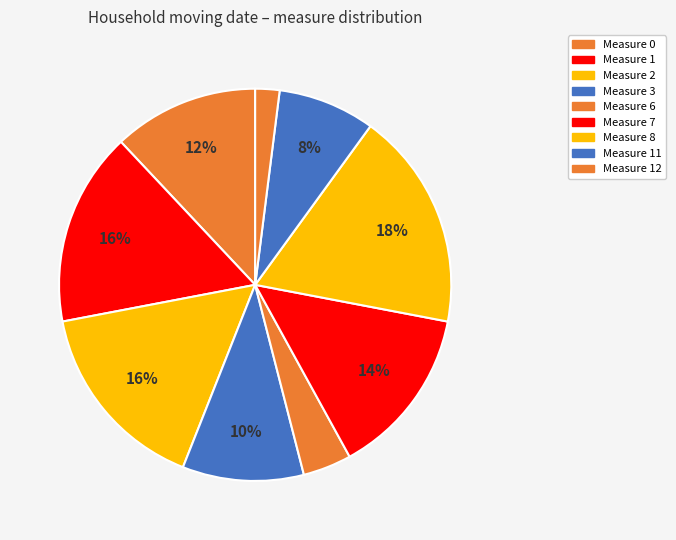

How many slices are in this pie chart?

9